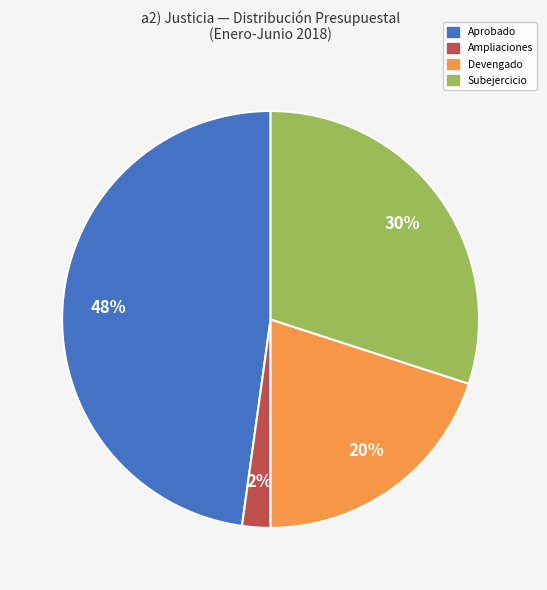

How many segments does this pie chart have?

4